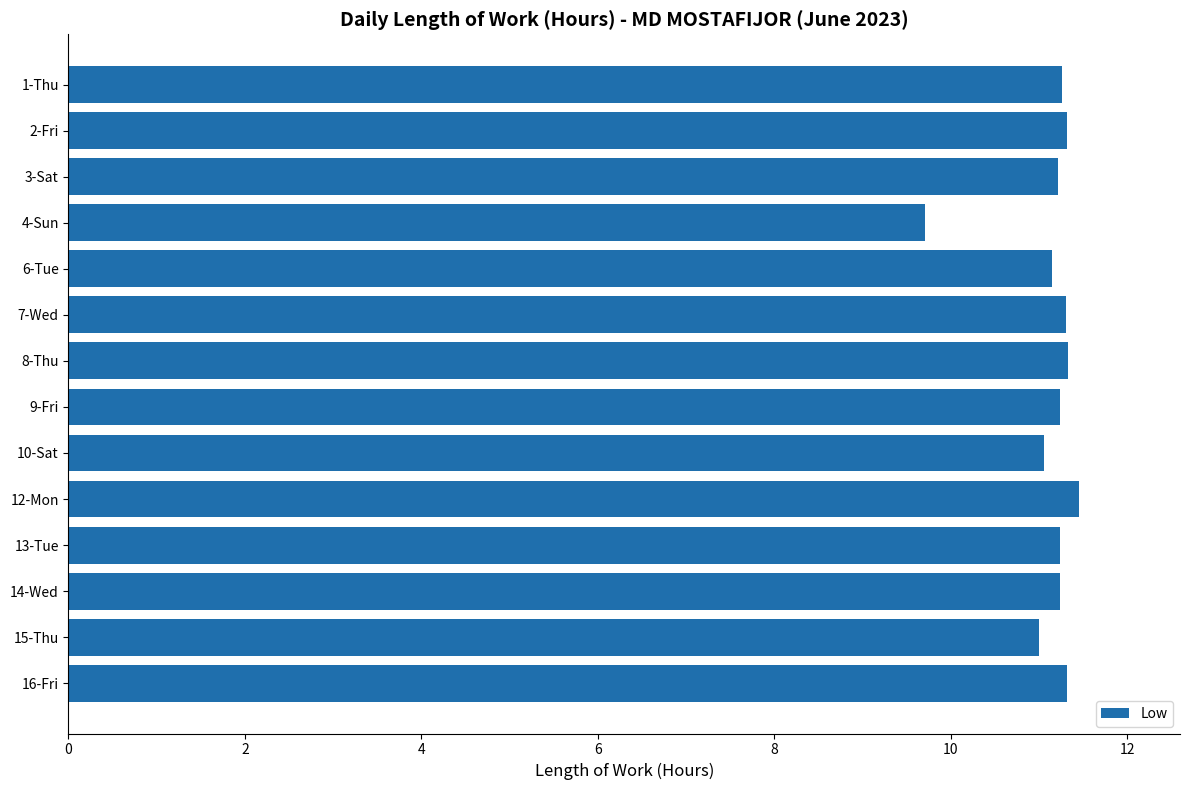

What is the value of the 9th bar from the top?

11.1